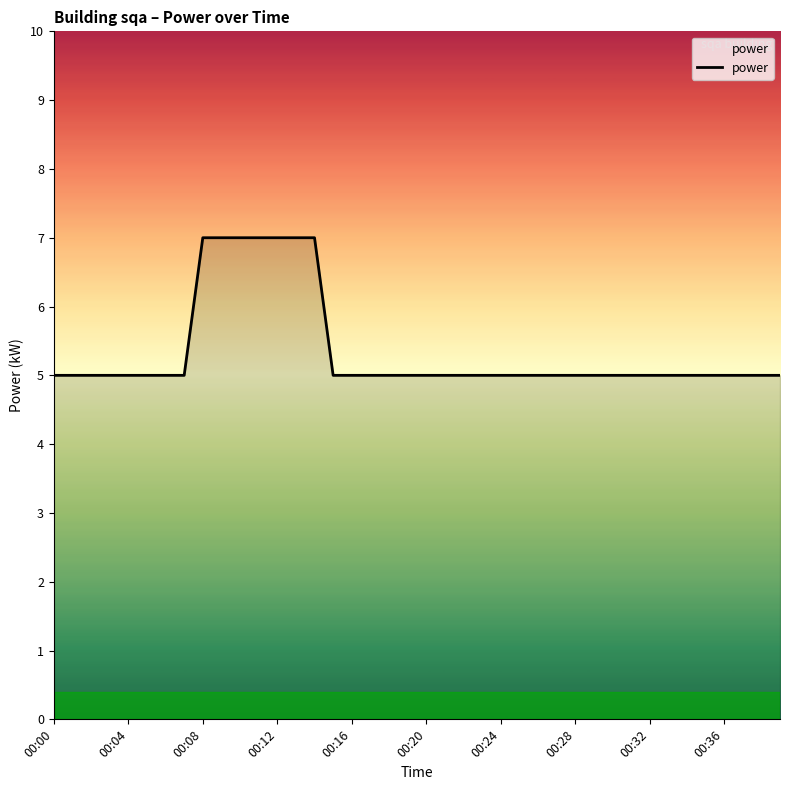

What is the smallest value displayed?

5